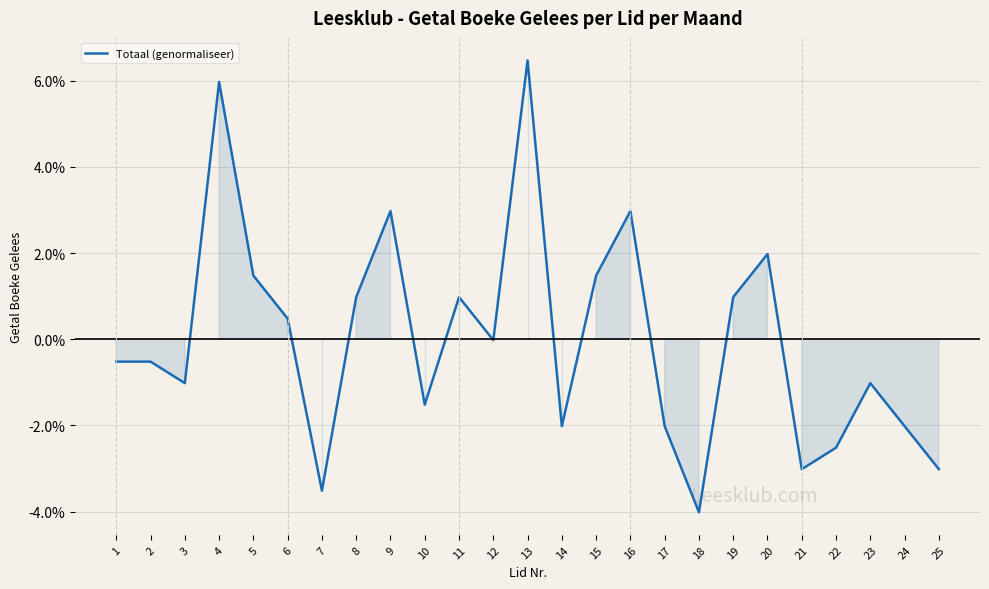

What is the sum of the values at 23 and 20?

1.0